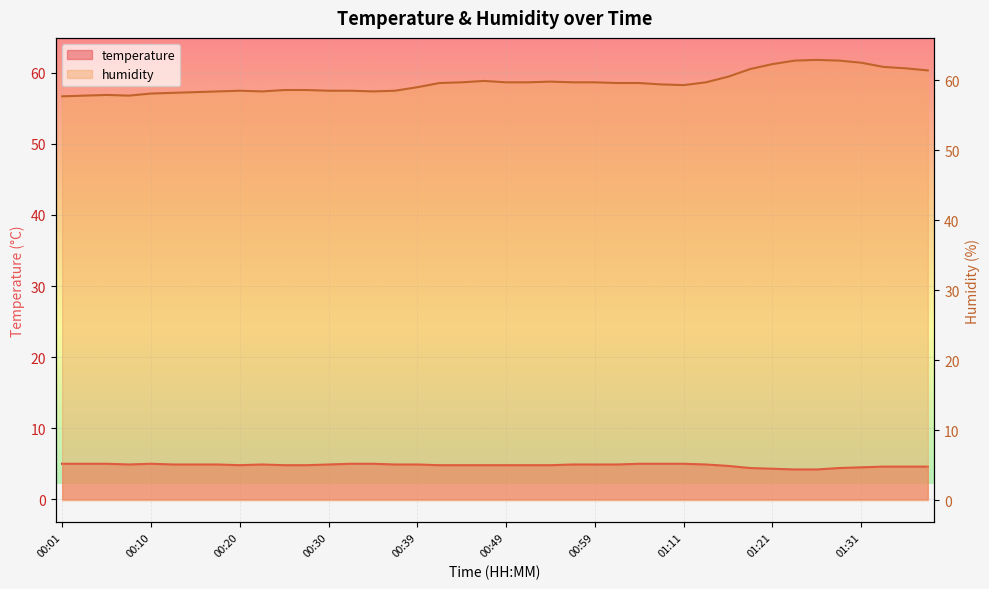

Reading left to right, extract all data points from this chart.

temperature: 00:01=5.0	00:03=5.0	00:05=5.0	00:08=4.9	00:10=5.0	00:13=4.9	00:15=4.9	00:18=4.9	00:20=4.8	00:22=4.9	00:25=4.8	00:27=4.8	00:30=4.9	00:32=5.0	00:35=5.0	00:37=4.9	00:39=4.9	00:42=4.8	00:44=4.8	00:47=4.8	00:49=4.8	00:52=4.8	00:54=4.8	00:56=4.9	00:59=4.9	01:01=4.9	01:04=5.0	01:09=5.0	01:11=5.0	01:13=4.9	01:16=4.7	01:18=4.4	01:21=4.3	01:23=4.2	01:26=4.2	01:28=4.4	01:31=4.5	01:33=4.6	01:35=4.6	01:38=4.6
humidity: 00:01=57.7	00:03=57.8	00:05=57.9	00:08=57.8	00:10=58.1	00:13=58.2	00:15=58.3	00:18=58.4	00:20=58.5	00:22=58.4	00:25=58.6	00:27=58.6	00:30=58.5	00:32=58.5	00:35=58.4	00:37=58.5	00:39=59.0	00:42=59.6	00:44=59.7	00:47=59.9	00:49=59.7	00:52=59.7	00:54=59.8	00:56=59.7	00:59=59.7	01:01=59.6	01:04=59.6	01:09=59.4	01:11=59.3	01:13=59.7	01:16=60.5	01:18=61.6	01:21=62.3	01:23=62.8	01:26=62.9	01:28=62.8	01:31=62.5	01:33=61.9	01:35=61.7	01:38=61.4